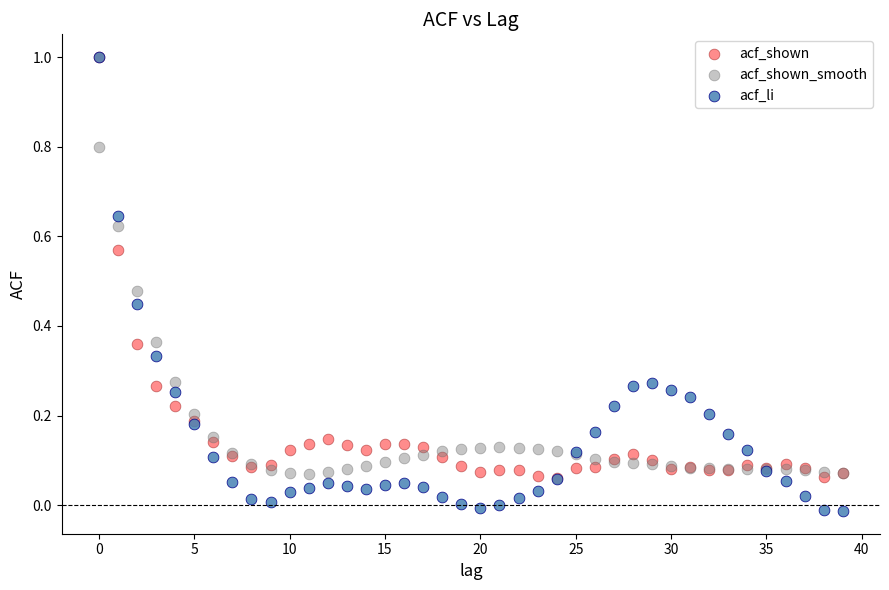

What are all the series names shown in the legend?

acf_shown, acf_shown_smooth, acf_li